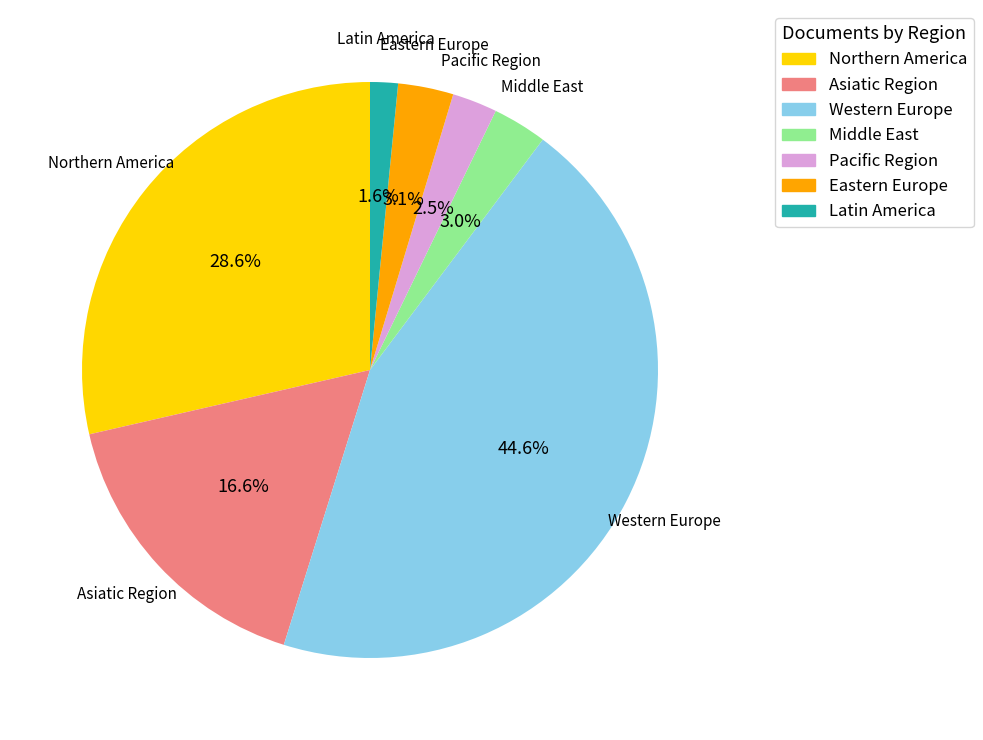

How many segments does this pie chart have?

7